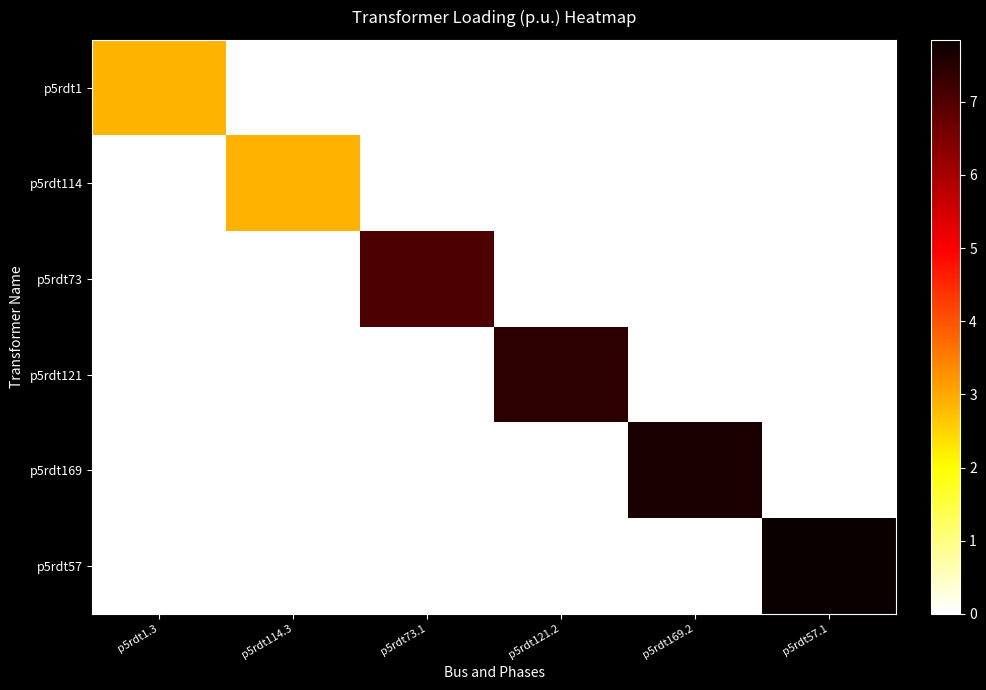

Reading right to left, transcribe all the data shown in this chart.

p5rdt1: p5rdt57.1=0.0	p5rdt169.2=0.0	p5rdt121.2=0.0	p5rdt73.1=0.0	p5rdt114.3=0.0	p5rdt1.3=2.9
p5rdt114: p5rdt57.1=0.0	p5rdt169.2=0.0	p5rdt121.2=0.0	p5rdt73.1=0.0	p5rdt114.3=2.9	p5rdt1.3=0.0
p5rdt73: p5rdt57.1=0.0	p5rdt169.2=0.0	p5rdt121.2=0.0	p5rdt73.1=7.1	p5rdt114.3=0.0	p5rdt1.3=0.0
p5rdt121: p5rdt57.1=0.0	p5rdt169.2=0.0	p5rdt121.2=7.4	p5rdt73.1=0.0	p5rdt114.3=0.0	p5rdt1.3=0.0
p5rdt169: p5rdt57.1=0.0	p5rdt169.2=7.6	p5rdt121.2=0.0	p5rdt73.1=0.0	p5rdt114.3=0.0	p5rdt1.3=0.0
p5rdt57: p5rdt57.1=7.8	p5rdt169.2=0.0	p5rdt121.2=0.0	p5rdt73.1=0.0	p5rdt114.3=0.0	p5rdt1.3=0.0